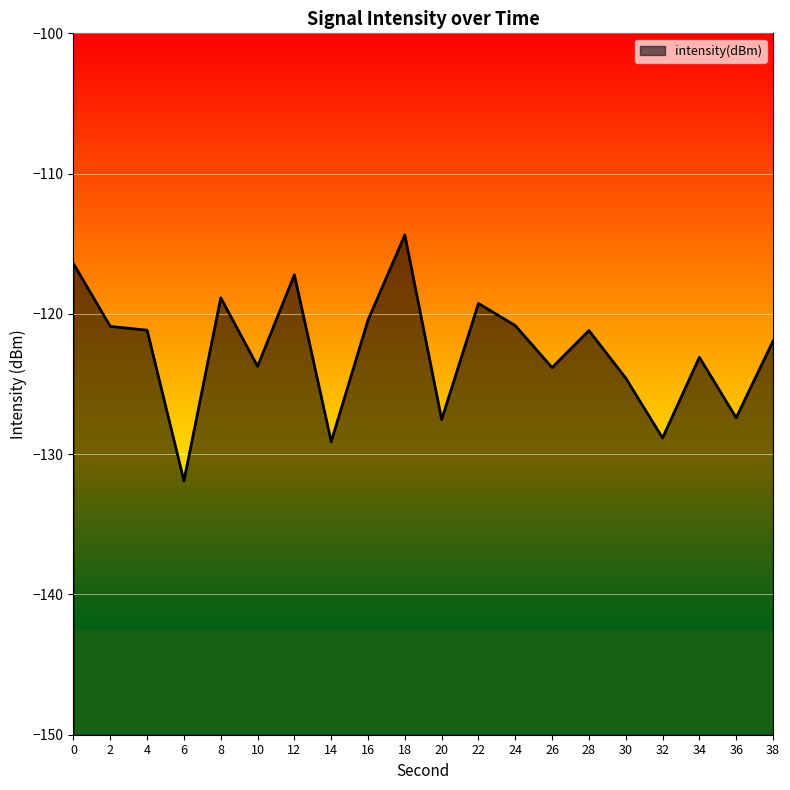

At which category does the data reach its first local peak?

8